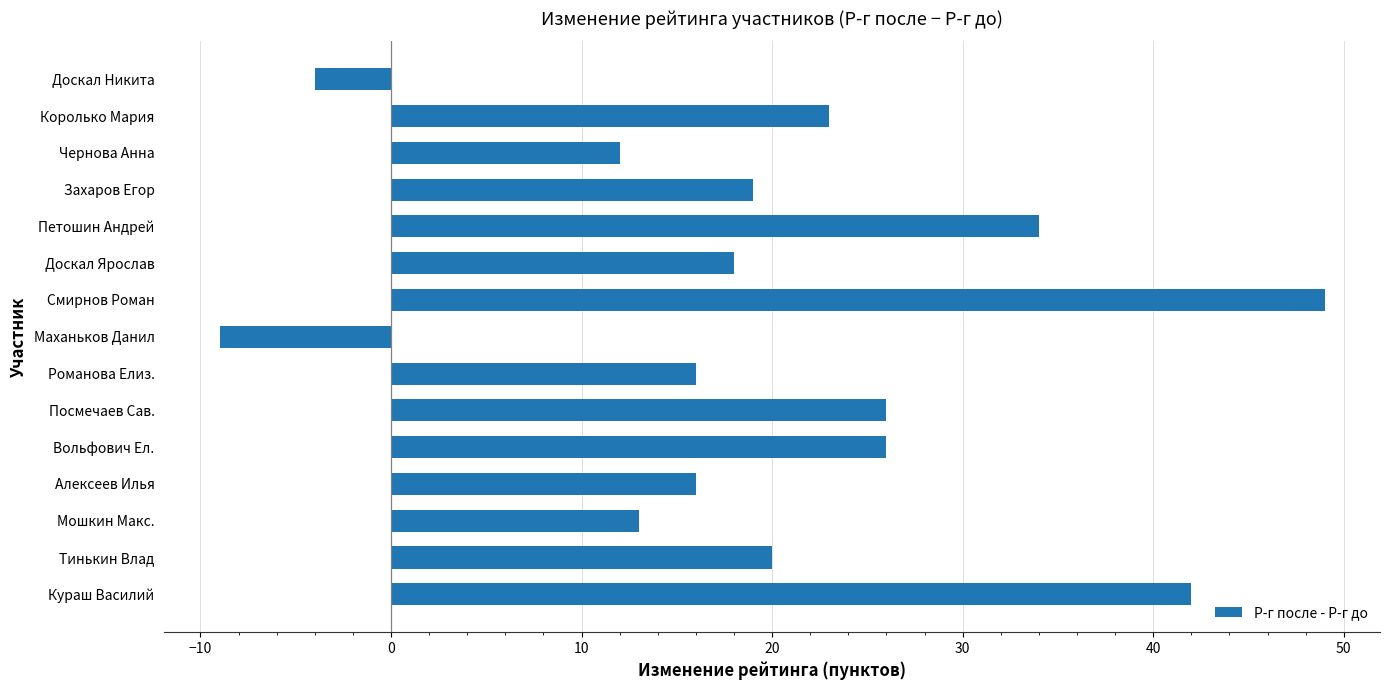

What is the smallest value displayed?

-9